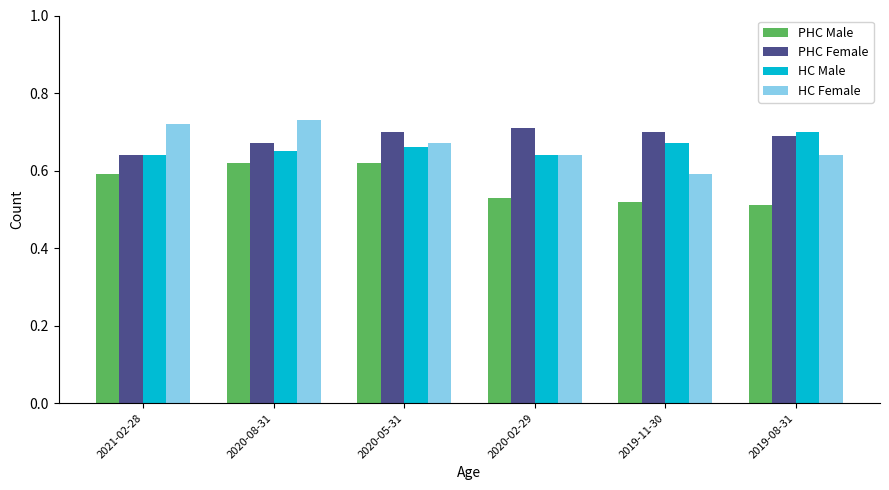

The value of HC Female at 2020-02-29 is 0.2. True or false?

False